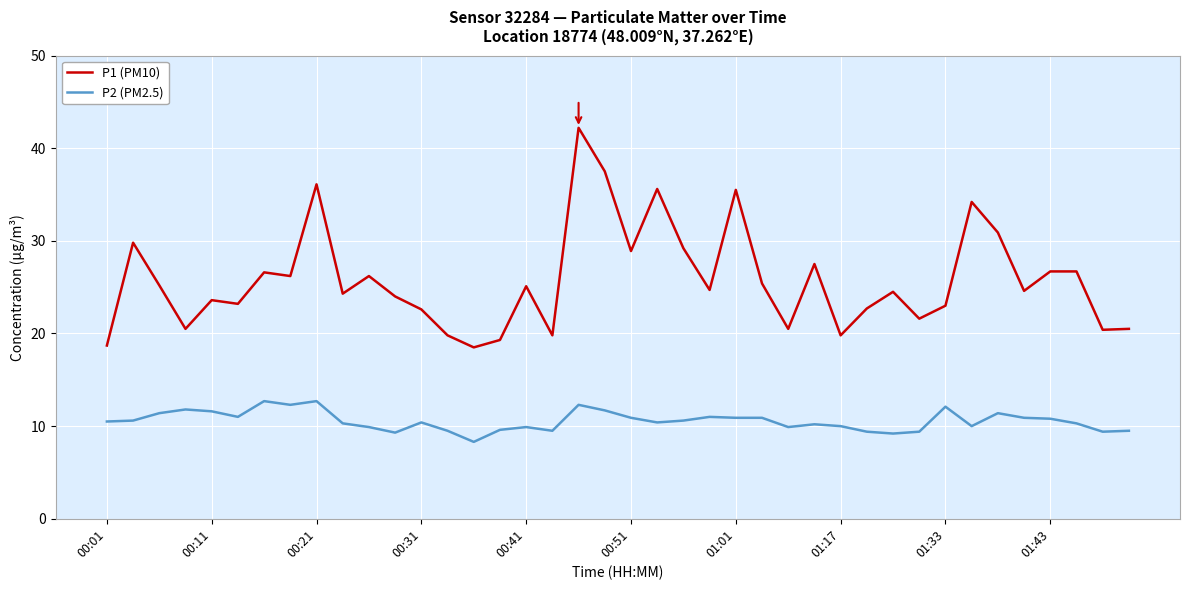

List the series in order of their peak value, lowest first.

P2 (PM2.5), P1 (PM10)